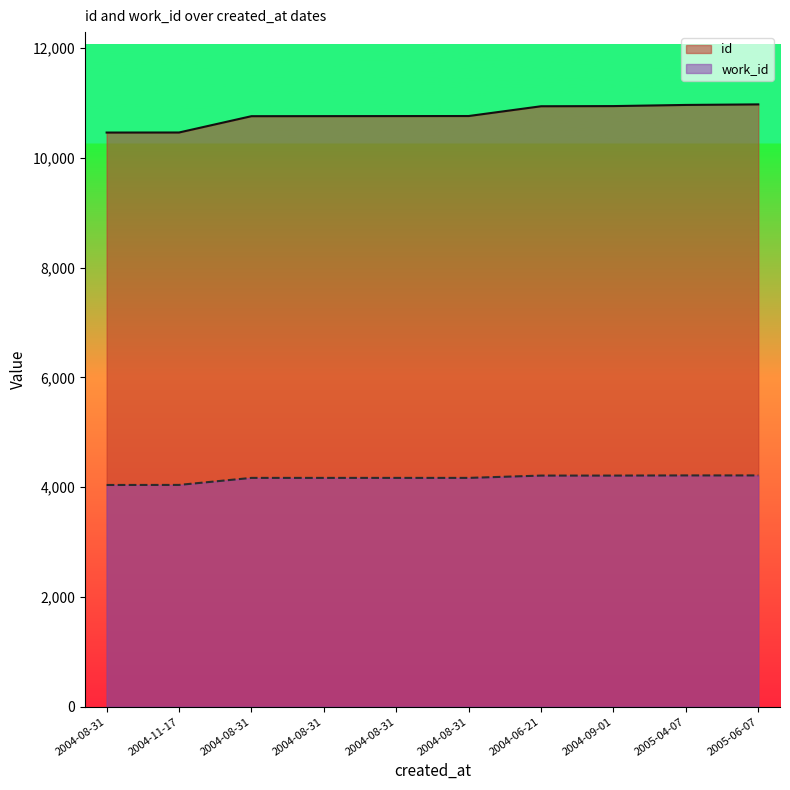

List the series in order of their overall mean, highest first.

id, work_id